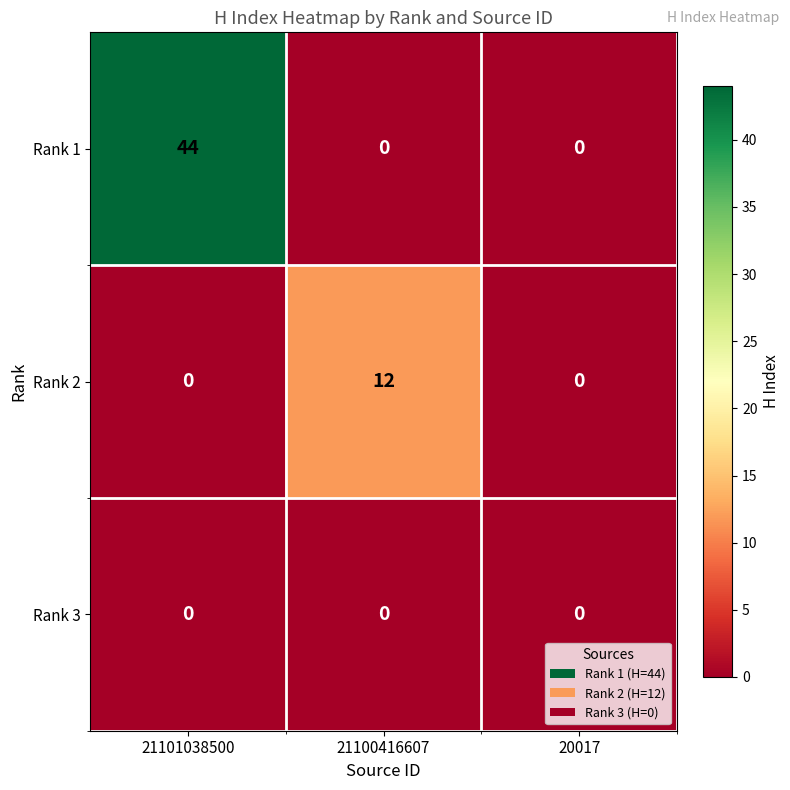

Rank the series by their average value, from lowest to highest.

Rank 3, Rank 2, Rank 1